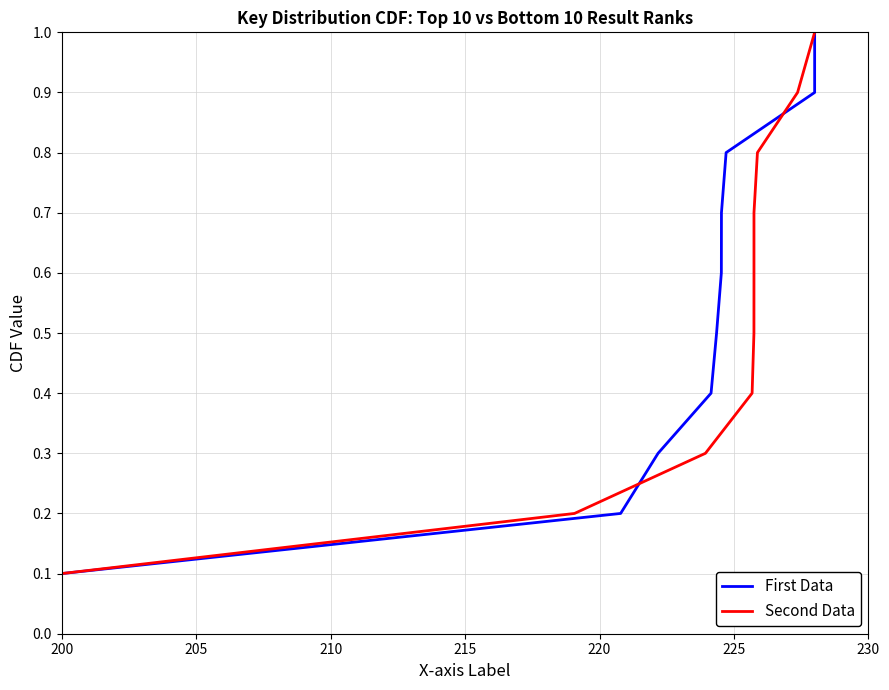

What is the maximum value for First Data?

1.0